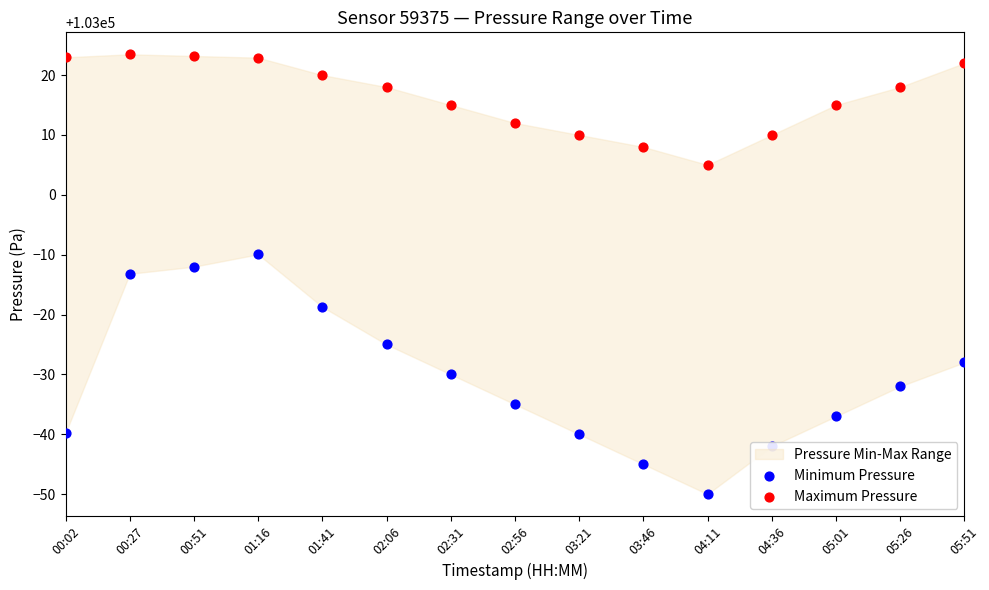

Is the value of Minimum Pressure at 02:56 greater than the value of Maximum Pressure at 01:16?

No